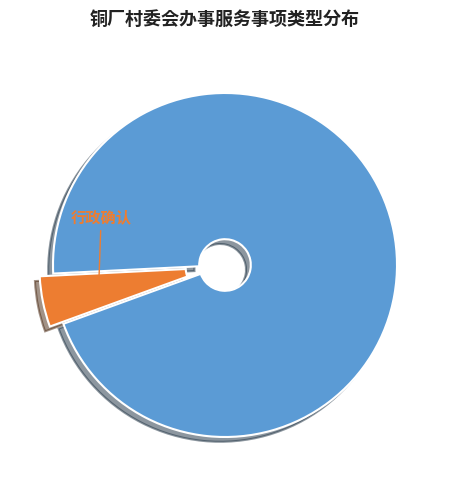

Count the number of slices in the pie.

2